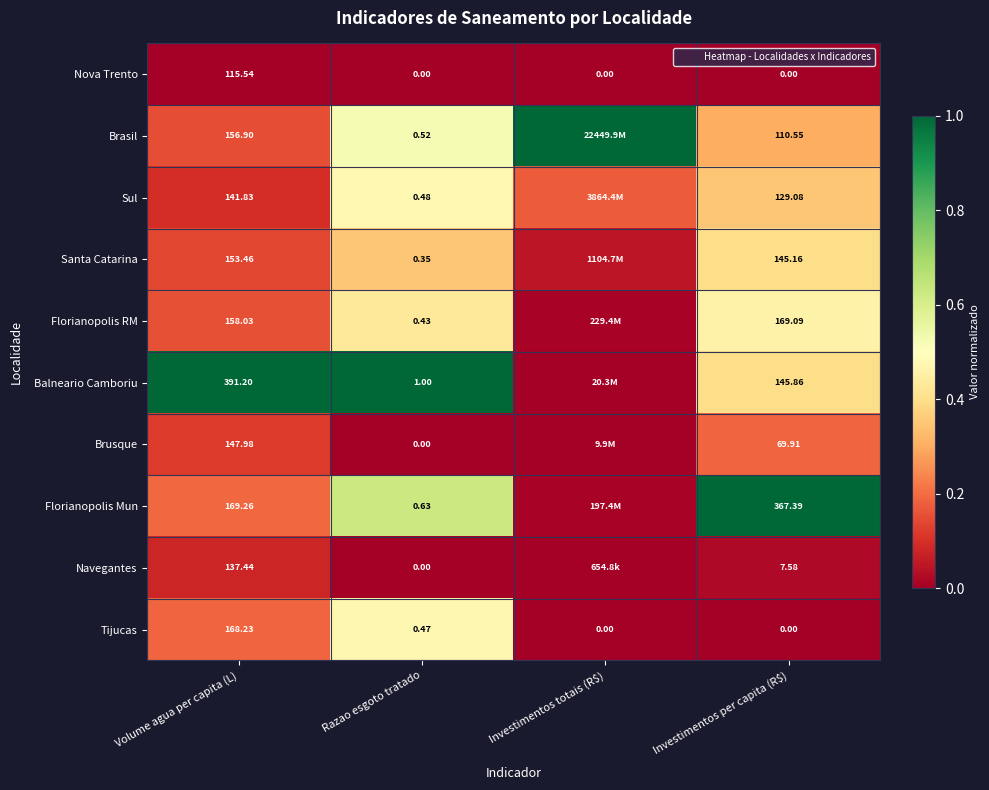

What is the spread (max minus min) of values at Volume agua per capita (L)?

275.7